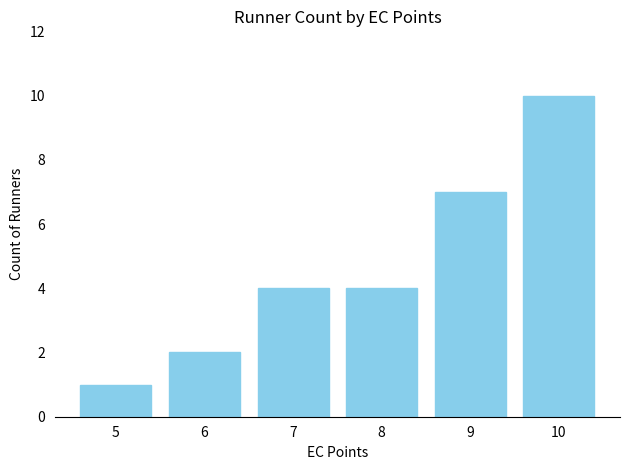

Which has a higher value, 5 or 7?

7